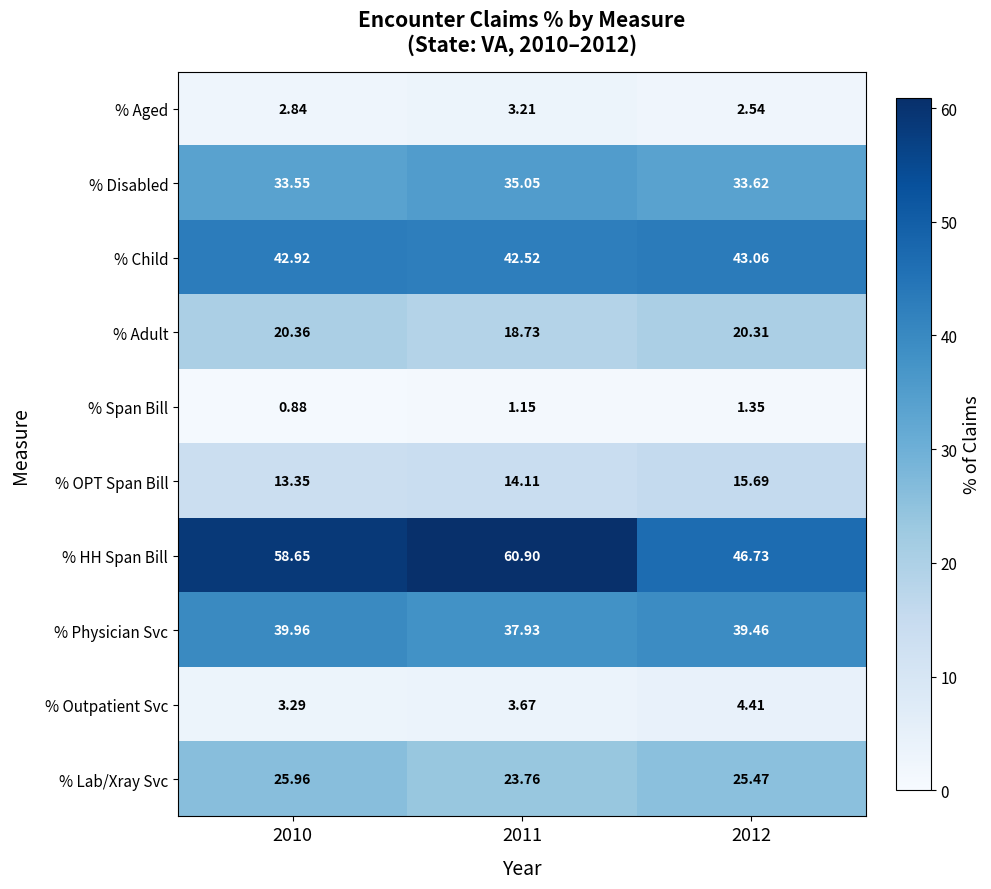

Rank the series at 2010 from lowest to highest value.

% Span Bill, % Aged, % Outpatient Svc, % OPT Span Bill, % Adult, % Lab/Xray Svc, % Disabled, % Physician Svc, % Child, % HH Span Bill